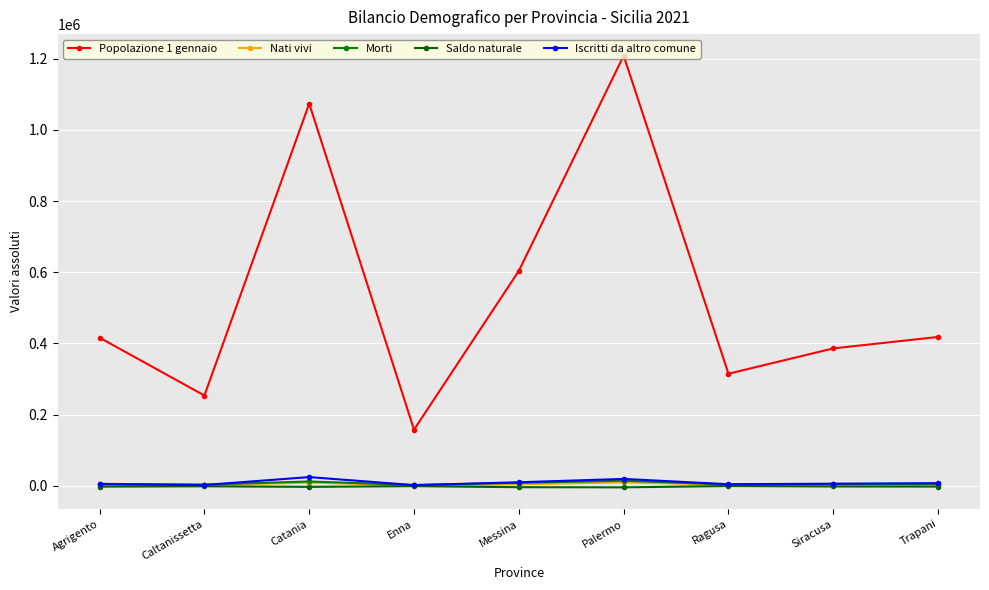

Which category has the highest value in the Saldo naturale series?

Ragusa